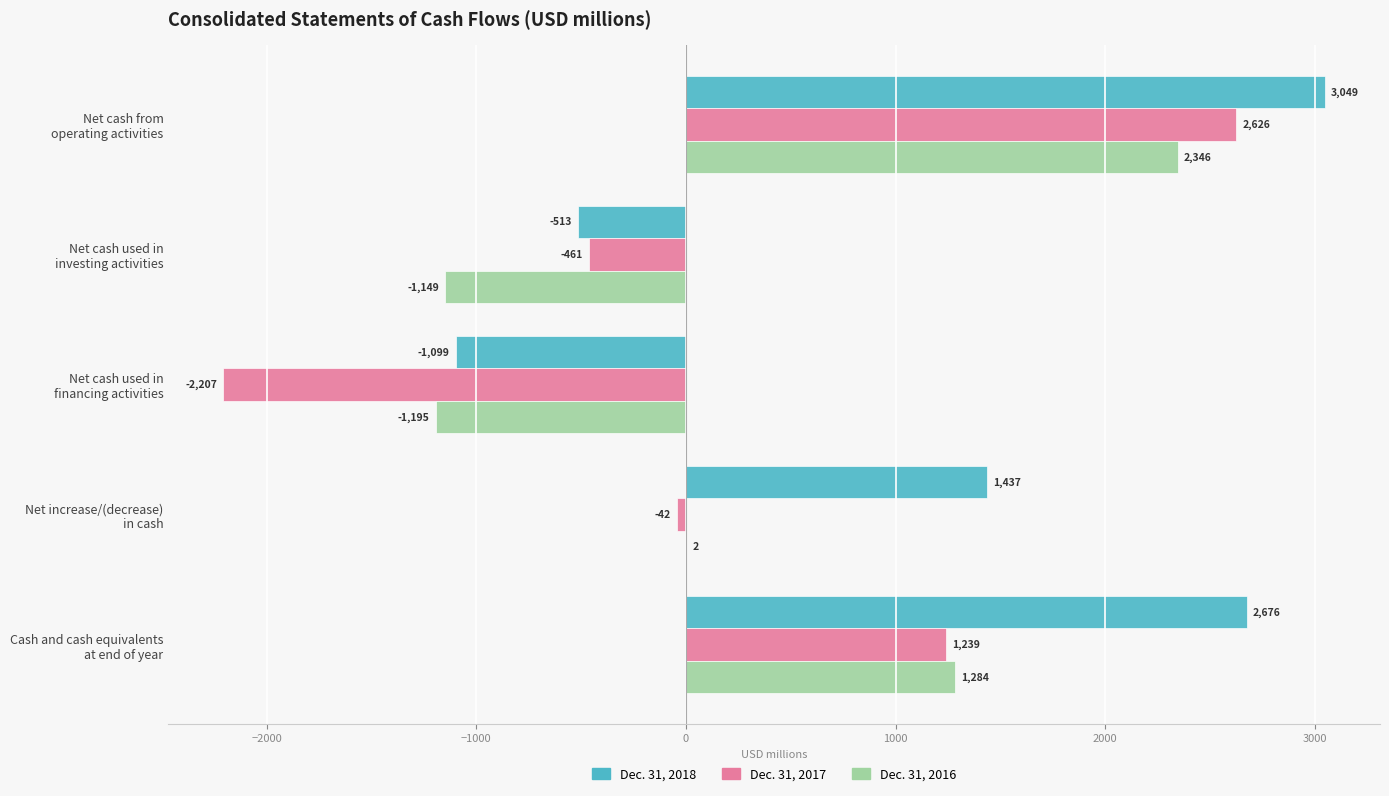

What is the sum of all Dec. 31, 2017 values?

1155